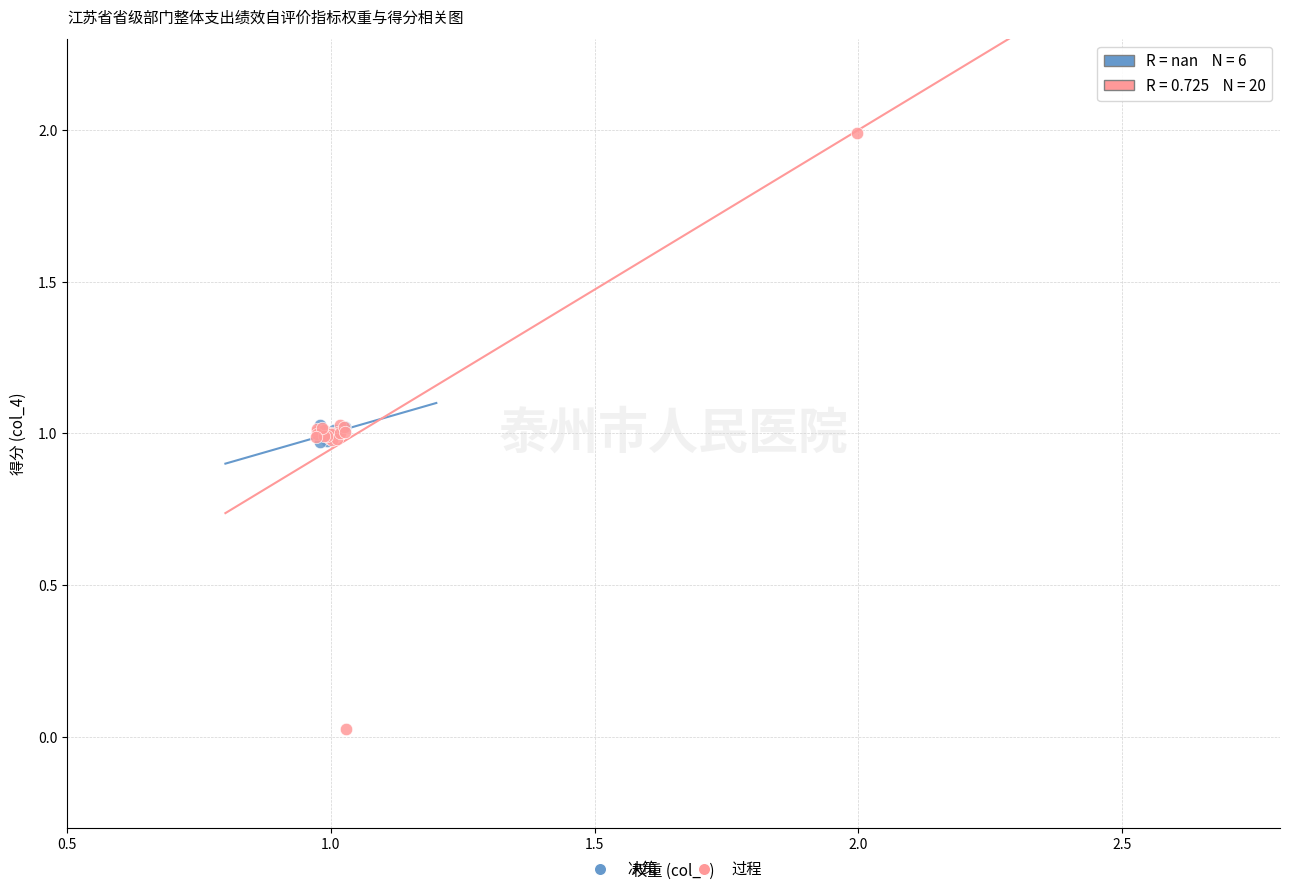

Which series reaches the maximum Y coordinate?

过程